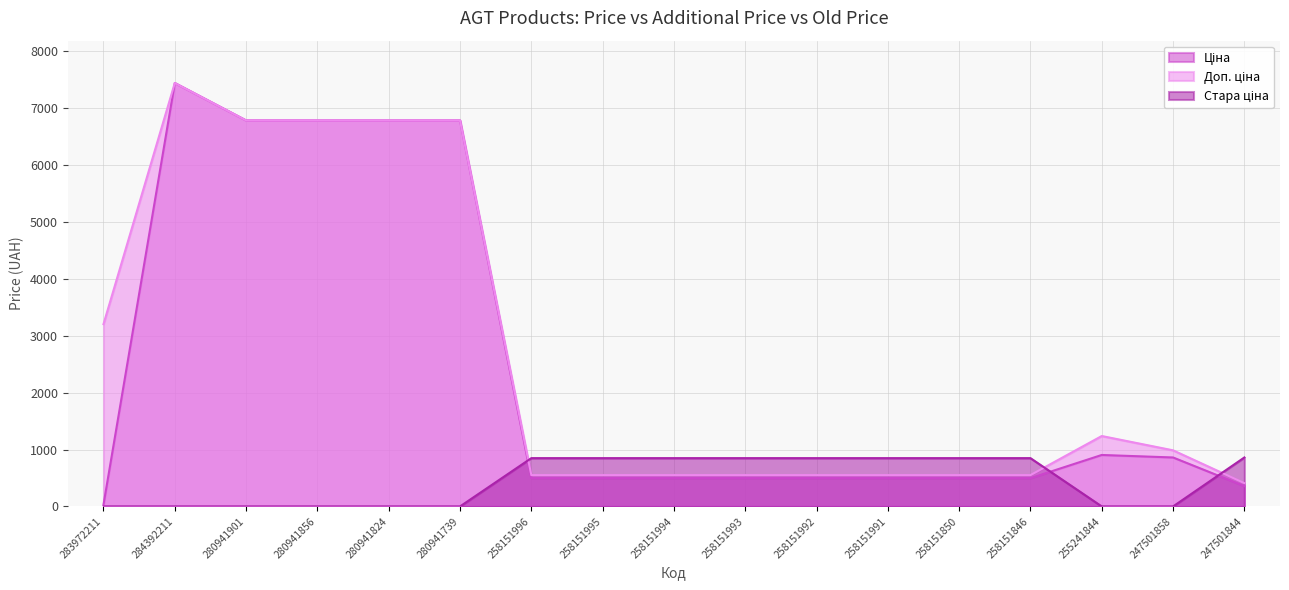

Reading left to right, extract all data points from this chart.

Ціна: 32.0	7444.6	6787.1	6787.1	6787.1	6787.1	497.1	497.1	497.1	497.1	497.1	497.1	497.1	497.1	904.9	860.8	357.8
Доп. ціна: 3205.0	7444.6	6787.1	6787.1	6787.1	6787.1	551.0	551.0	551.0	551.0	551.0	551.0	551.0	551.0	1237.9	986.5	410.0
Стара ціна: 0.0	0.0	0.0	0.0	0.0	0.0	849.1	849.1	849.1	849.1	849.1	849.1	849.1	849.1	0.0	0.0	860.8